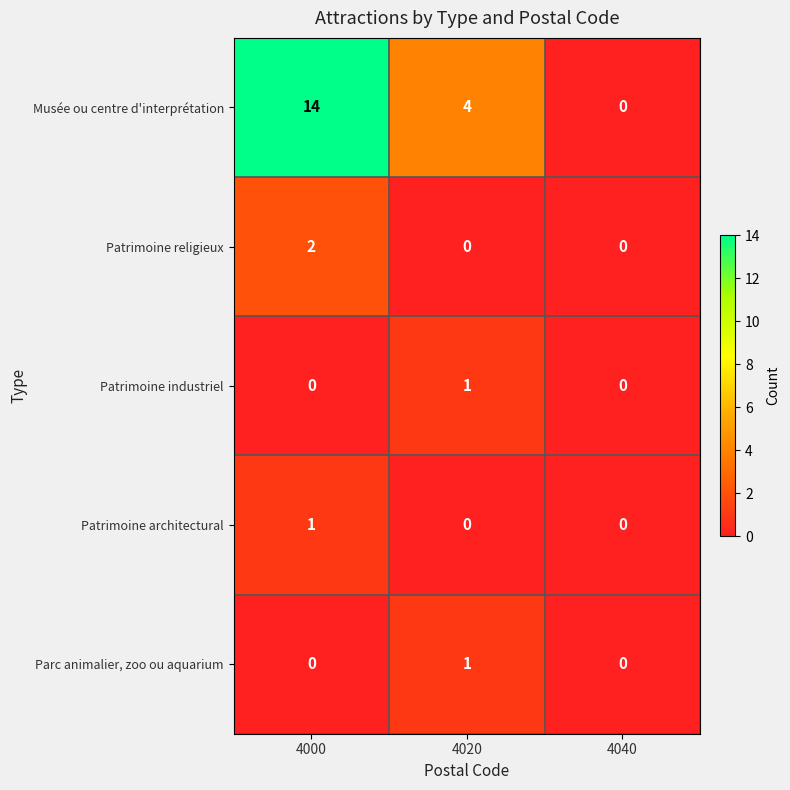

What is the difference between the Musée ou centre d'interprétation values at 4040 and 4020?

4